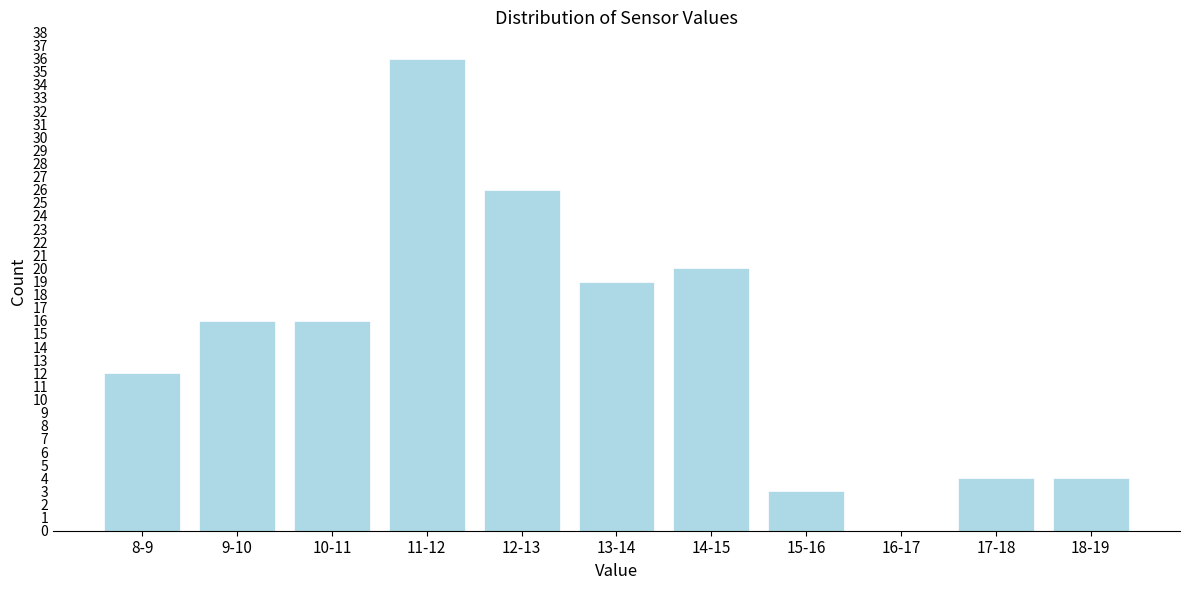

Reading right to left, list all the values displayed in this chart.

18-19=4	17-18=4	16-17=0	15-16=3	14-15=20	13-14=19	12-13=26	11-12=36	10-11=16	9-10=16	8-9=12